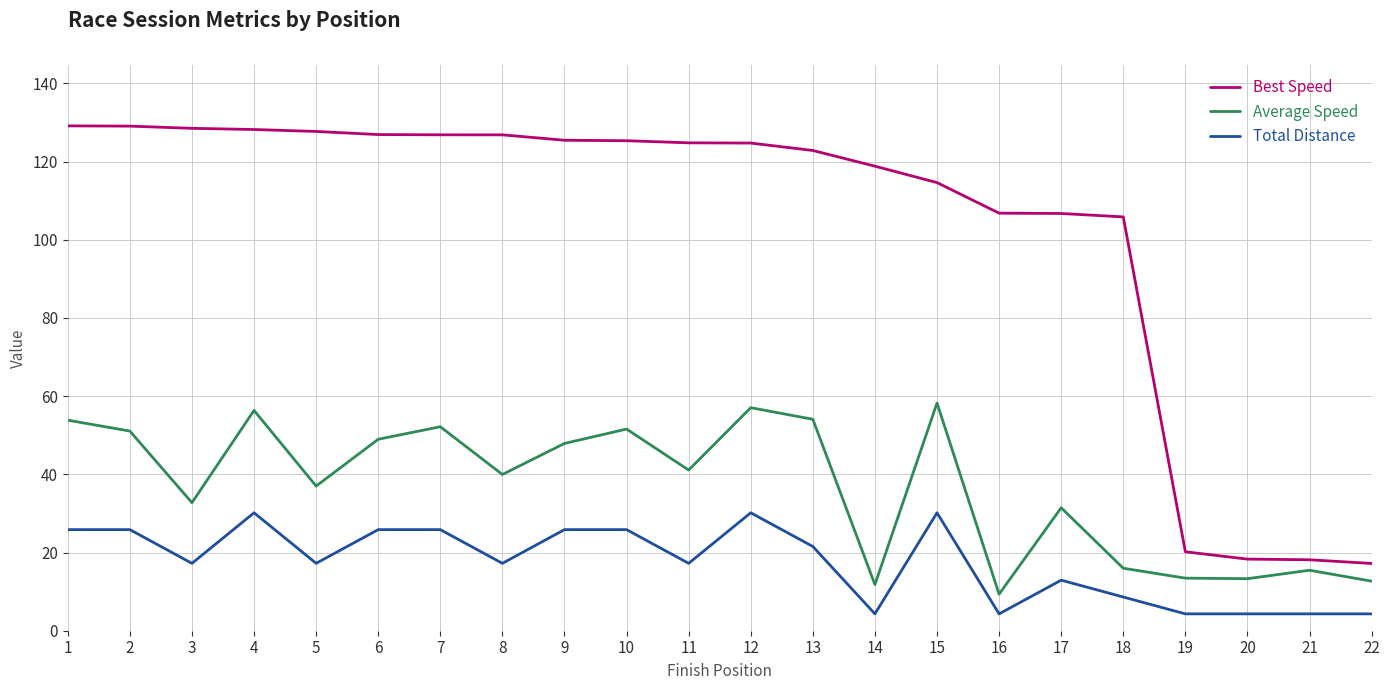

Rank the series by their maximum value, from highest to lowest.

Best Speed, Average Speed, Total Distance